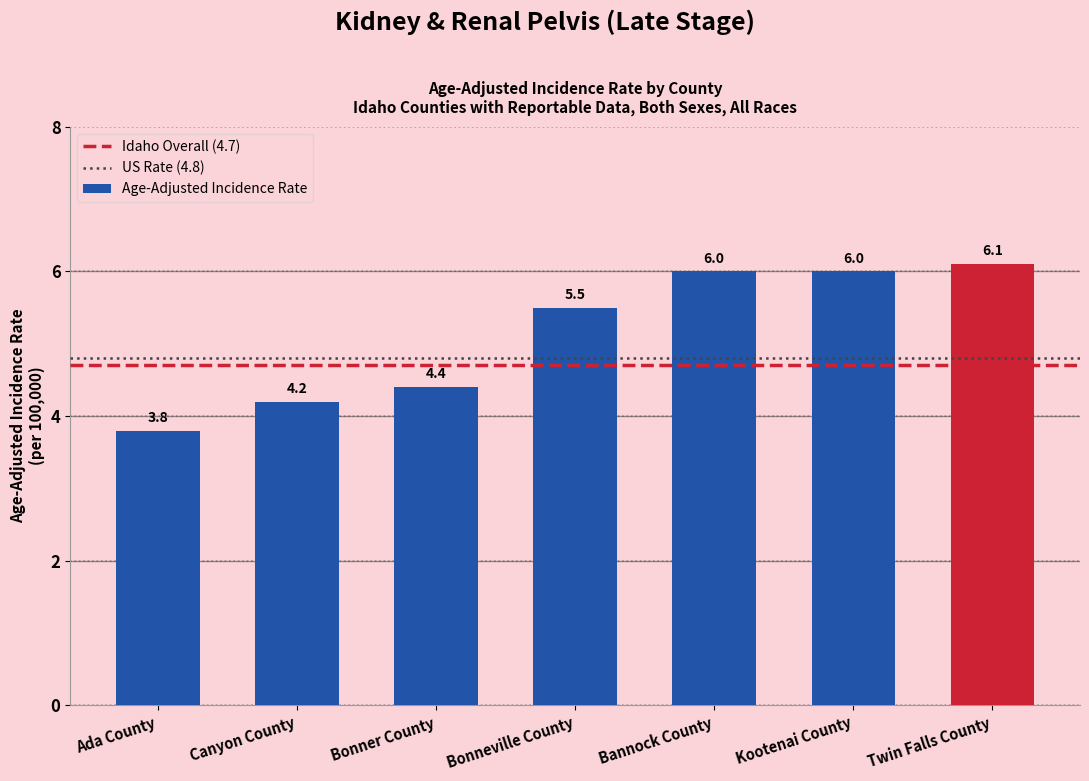

What is the greatest value displayed?

6.1